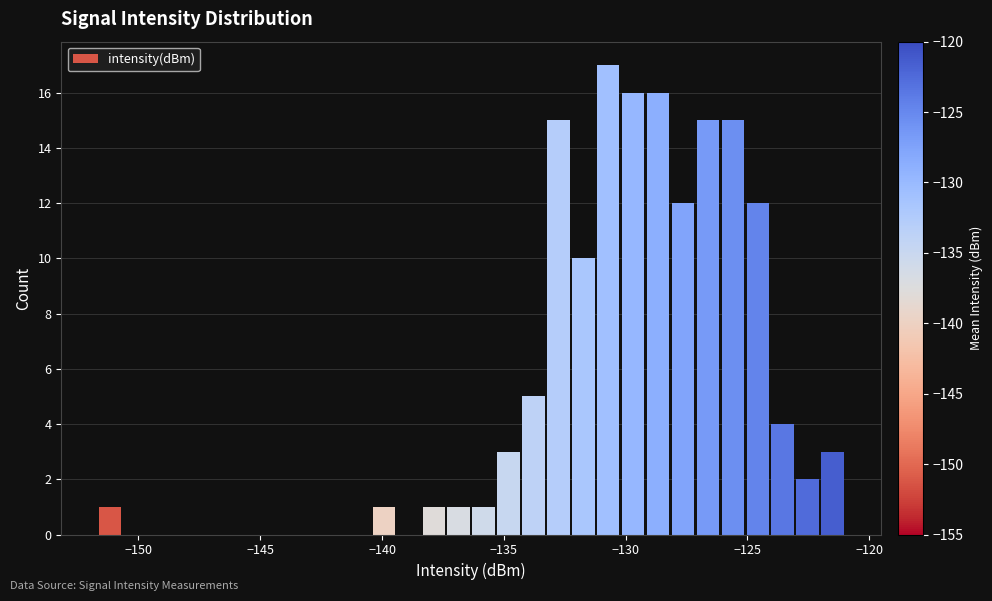

Around what value on the x-axis is the tallest bar? Give the approximate position of its centre, as read against the axis.

-130.5